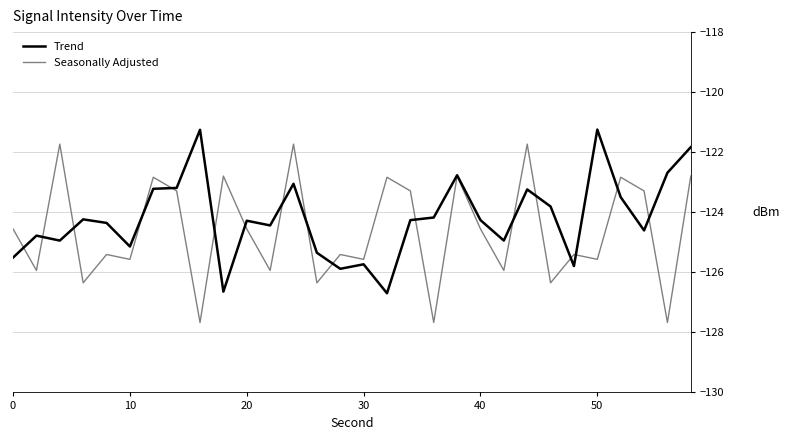

How many distinct data groups are displayed?

2